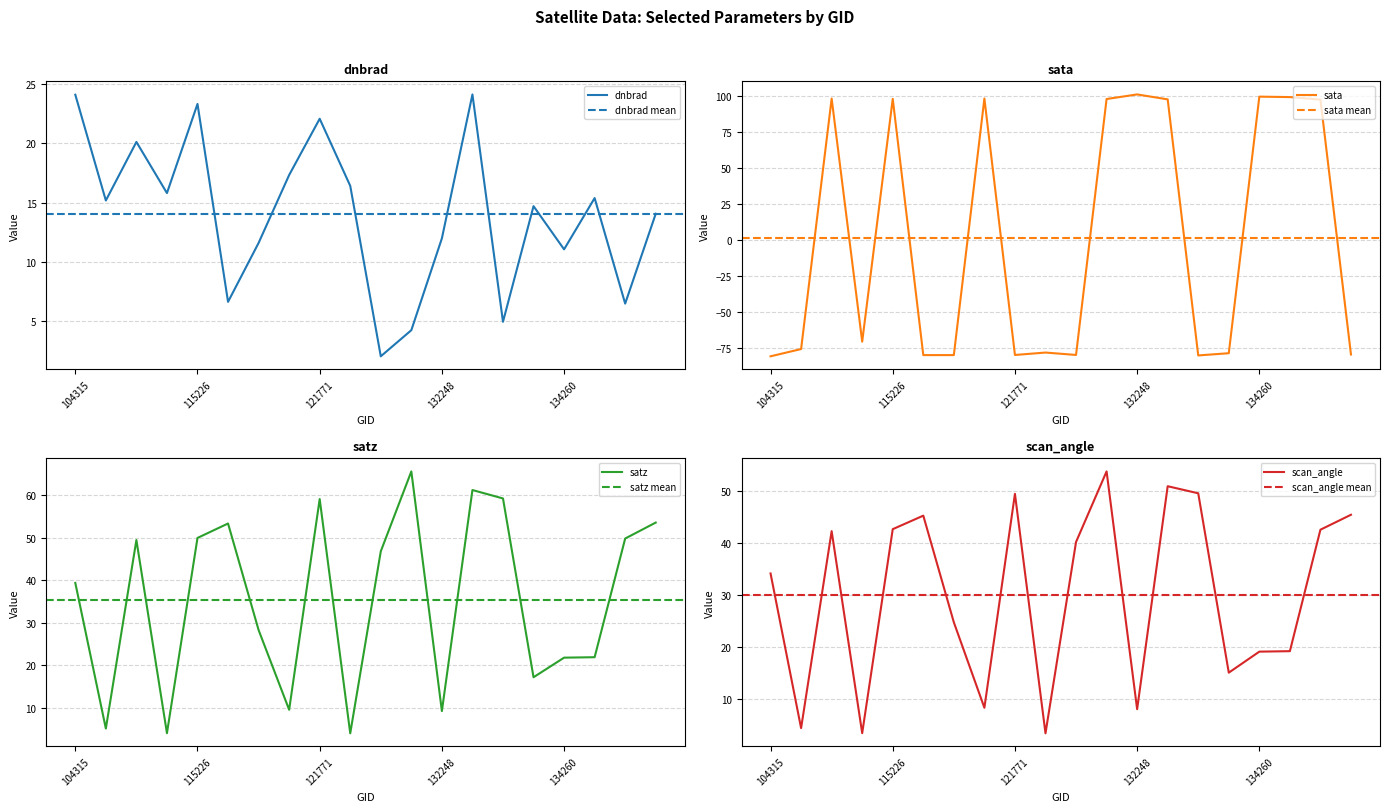

What is the greatest value displayed?

101.0